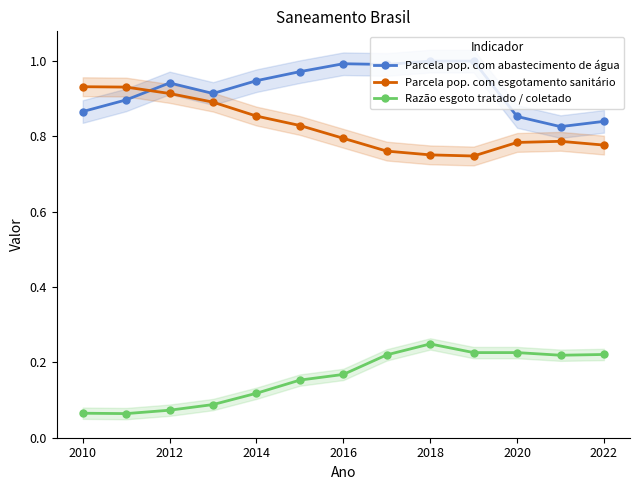

Does the chart display data point markers on the line(s)?

Yes